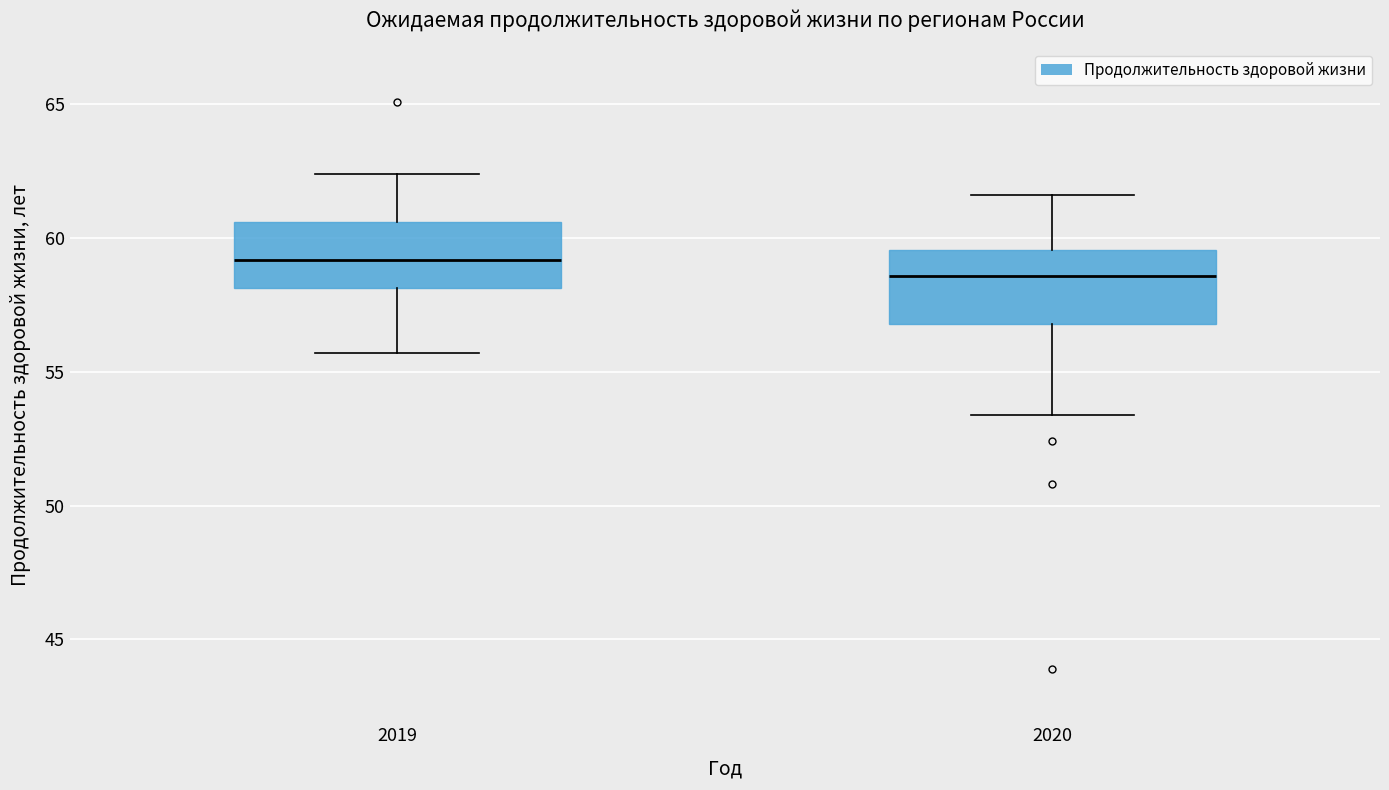

Reading left to right, transcribe this box plot: for each box, give where its median line is, the range the box spans, and where its two whiskers end, as read against the y-axis. The values are not printed on the chart, so give them approximately, as read against the axis.

2019: median 59.0, box 58.0 to 60.5, whiskers 55.5 to 62.5
2020: median 58.5, box 57.0 to 59.5, whiskers 53.5 to 61.5